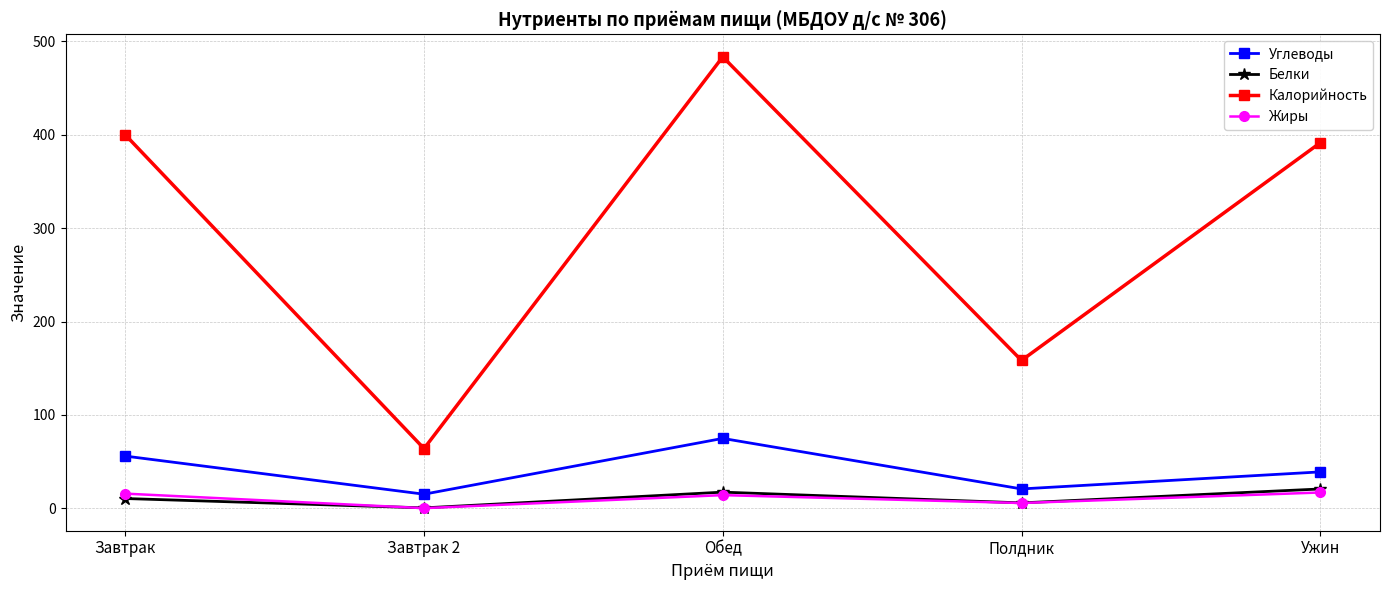

Which category has the highest value across all series?

Обед